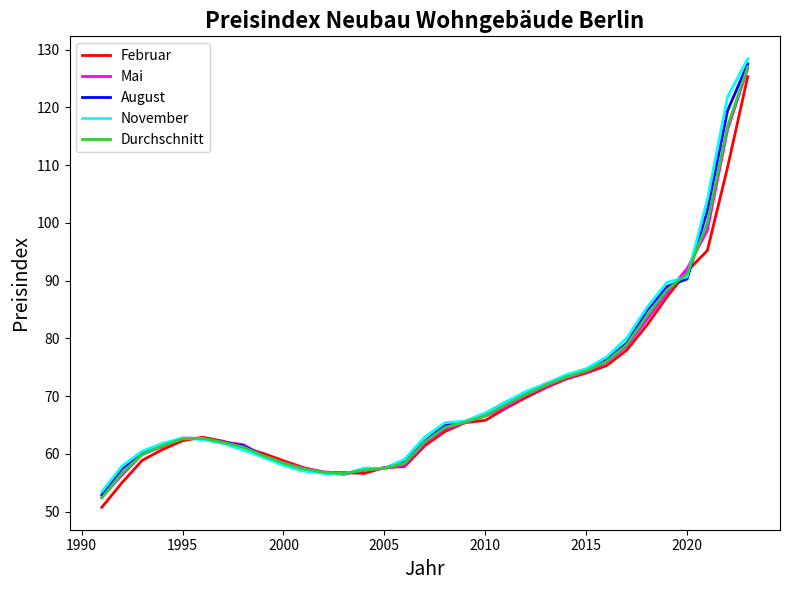

Which series has the largest range (max minus min)?

November